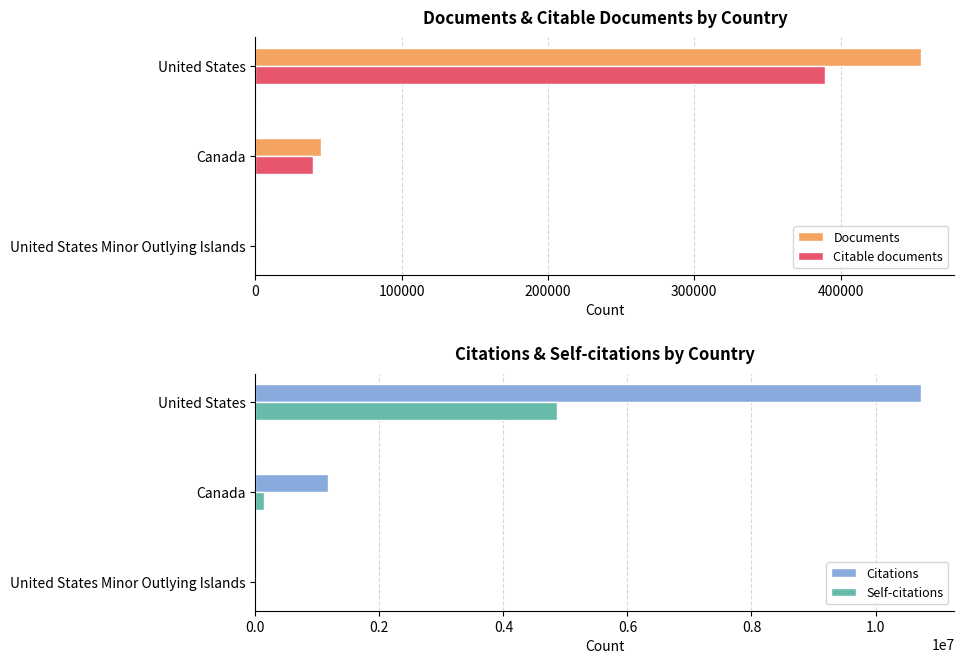

The Documents series shows 11187 at Canada. True or false?

False